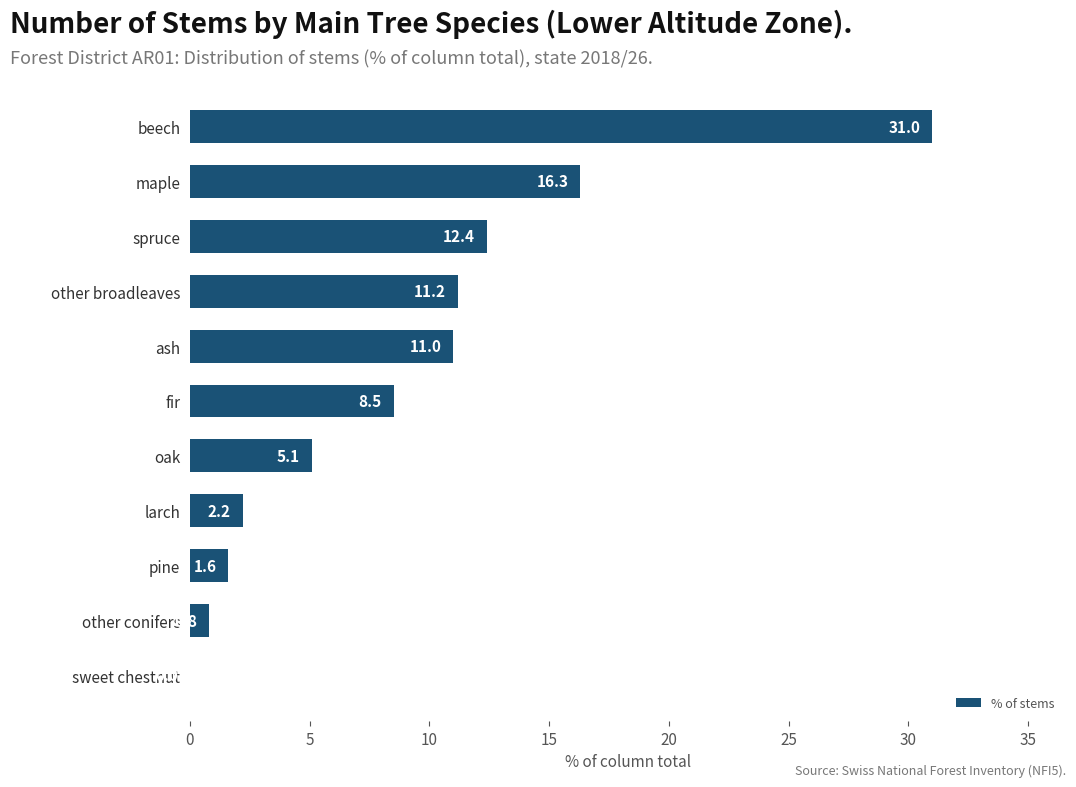

Is it true that the value at sweet chestnut is 0.0?

True